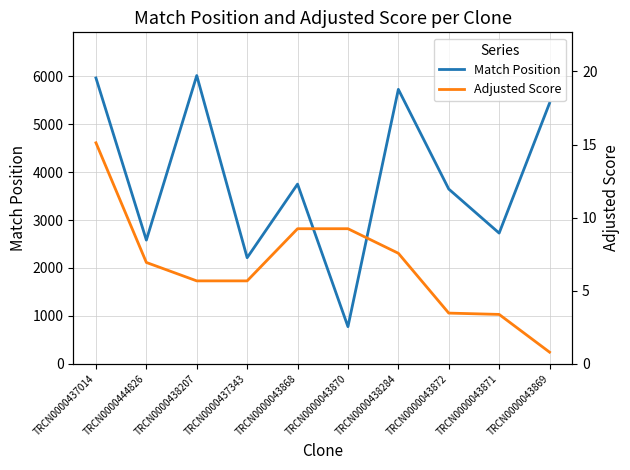

Reading right to left, list all the values displayed in this chart.

Match Position: TRCN0000043869=5441.0	TRCN0000043871=2728.0	TRCN0000043872=3648.0	TRCN0000438284=5730.0	TRCN0000043870=774.0	TRCN0000043868=3751.0	TRCN0000437343=2214.0	TRCN0000438207=6018.0	TRCN0000444826=2582.0	TRCN0000437014=5967.0
Adjusted Score: TRCN0000043869=0.8	TRCN0000043871=3.4	TRCN0000043872=3.5	TRCN0000438284=7.6	TRCN0000043870=9.2	TRCN0000043868=9.2	TRCN0000437343=5.7	TRCN0000438207=5.7	TRCN0000444826=6.9	TRCN0000437014=15.1